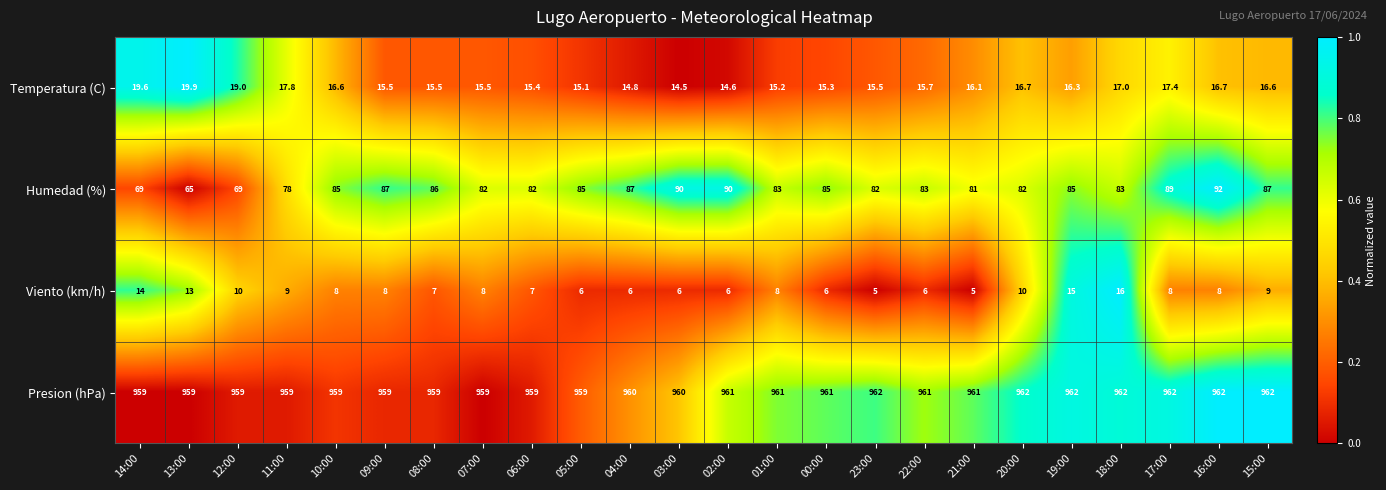

How many series are shown in this chart?

4